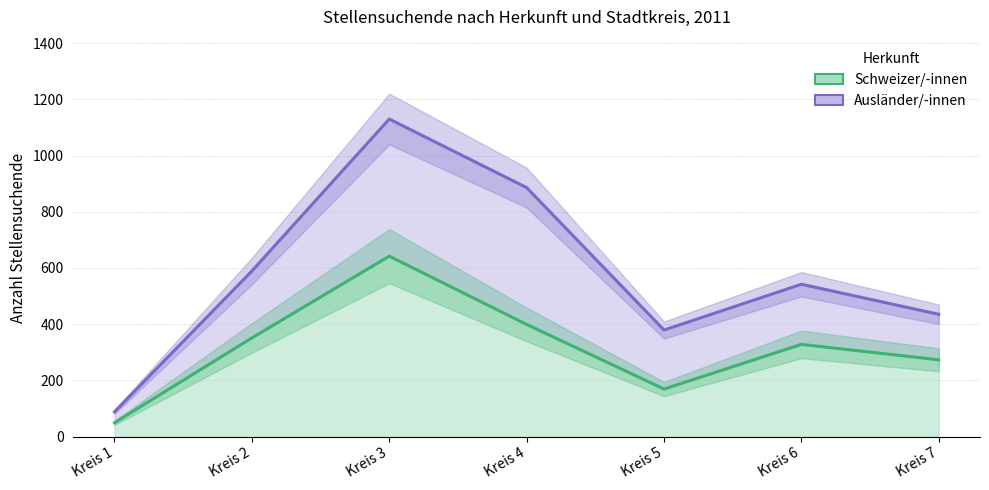

List the labels in order of Ausländer/-innen (kumuliert) value, largest first.

Kreis 3, Kreis 4, Kreis 2, Kreis 6, Kreis 7, Kreis 5, Kreis 1